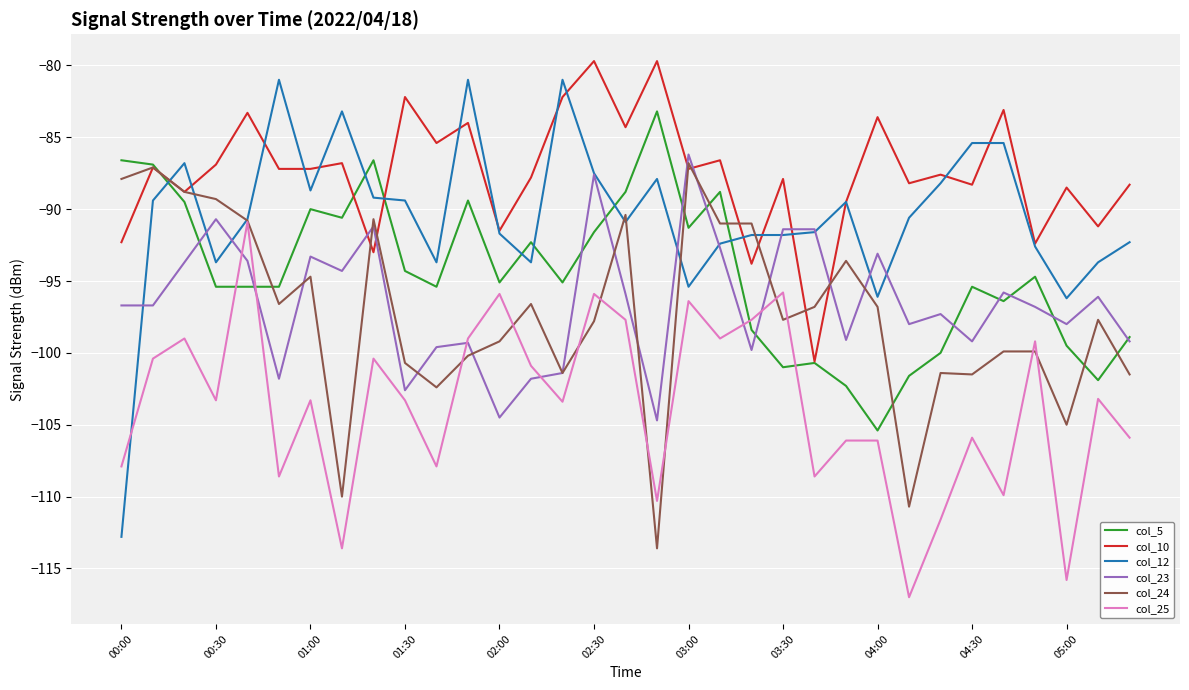

Which series has the largest total across all categories?

col_10